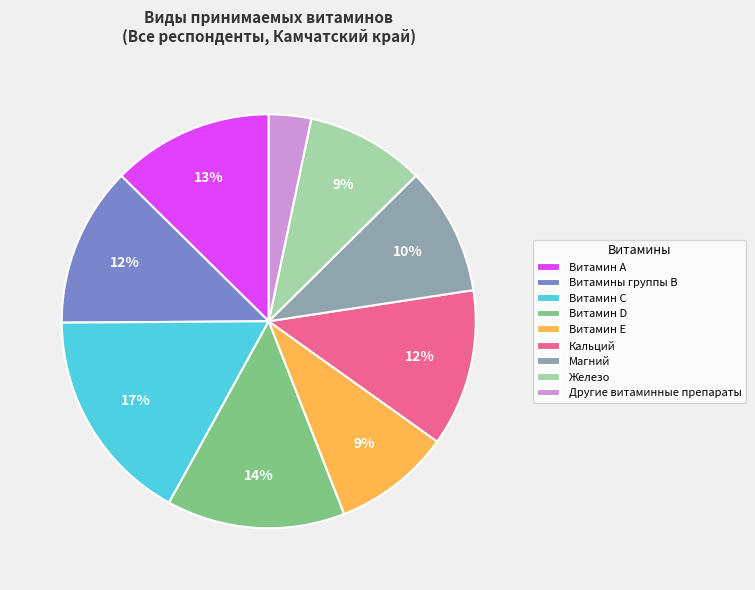

True or false: Железо accounts for 20% of the total.

False